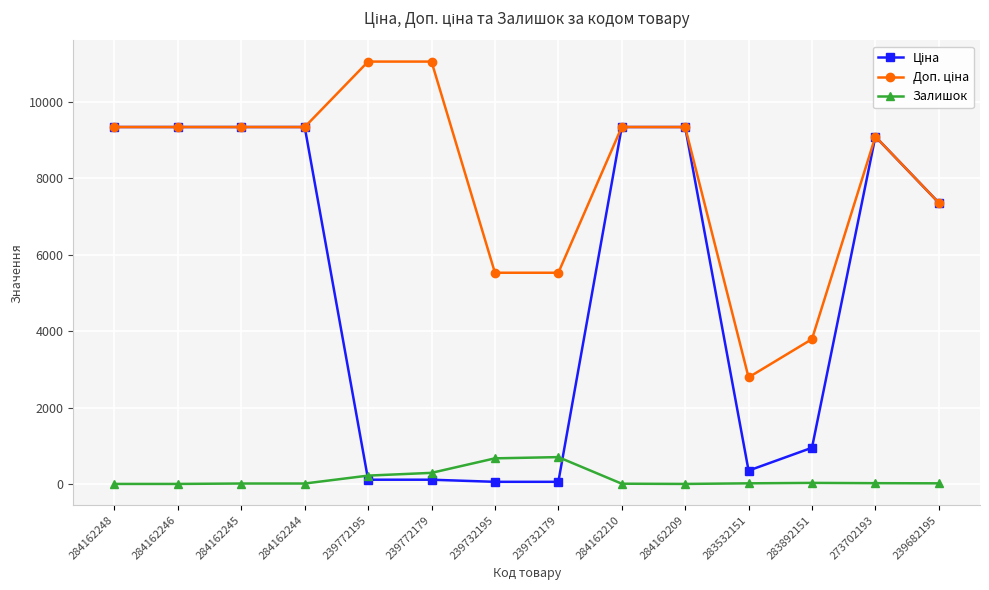

What is the total value across all series at 284162248?

18683.9